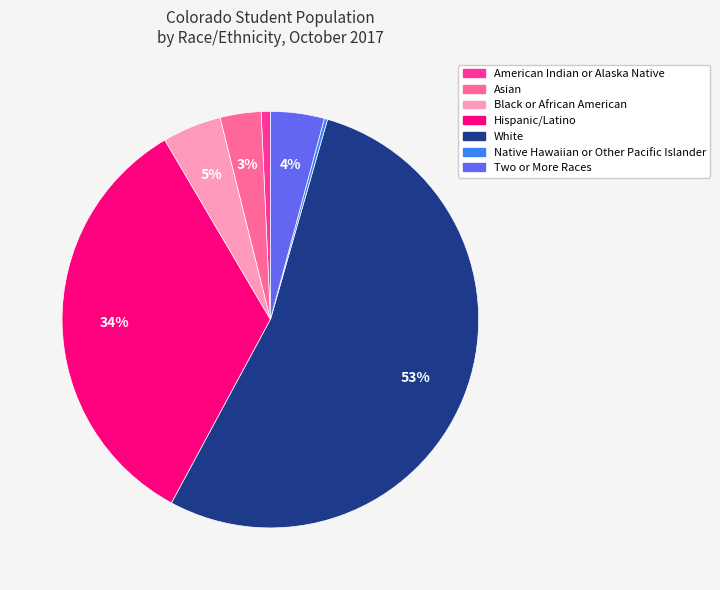

The Hispanic/Latino slice represents 24% of the pie. True or false?

False